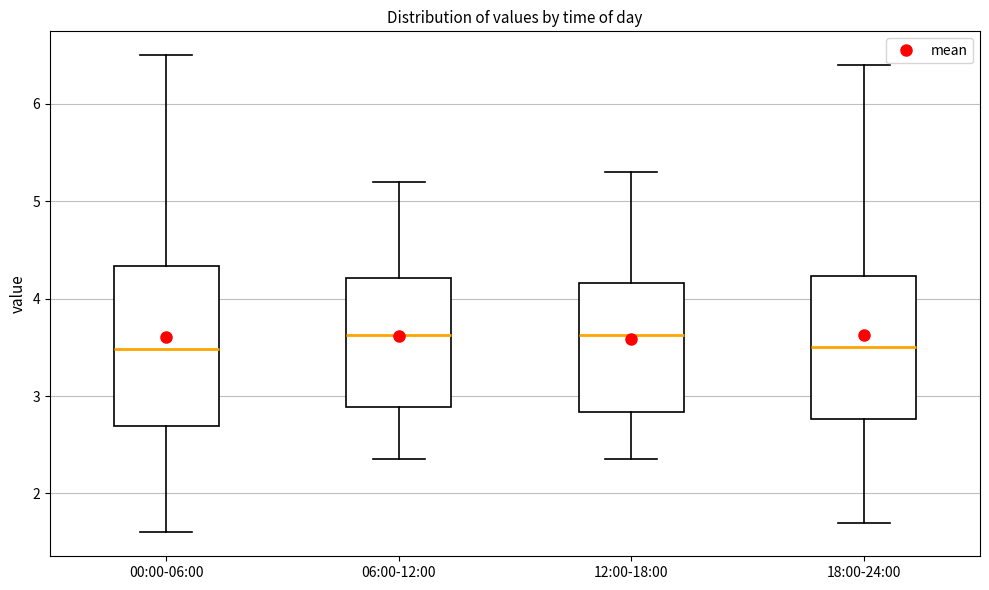

Reading left to right, transcribe this box plot: for each box, give where its median line is, the range the box spans, and where its two whiskers end, as read against the y-axis. The values are not printed on the chart, so give them approximately, as read against the axis.

00:00-06:00: median 3.5, box 2.7 to 4.3, whiskers 1.6 to 6.5
06:00-12:00: median 3.6, box 2.9 to 4.2, whiskers 2.4 to 5.2
12:00-18:00: median 3.6, box 2.8 to 4.2, whiskers 2.4 to 5.3
18:00-24:00: median 3.5, box 2.8 to 4.2, whiskers 1.7 to 6.4